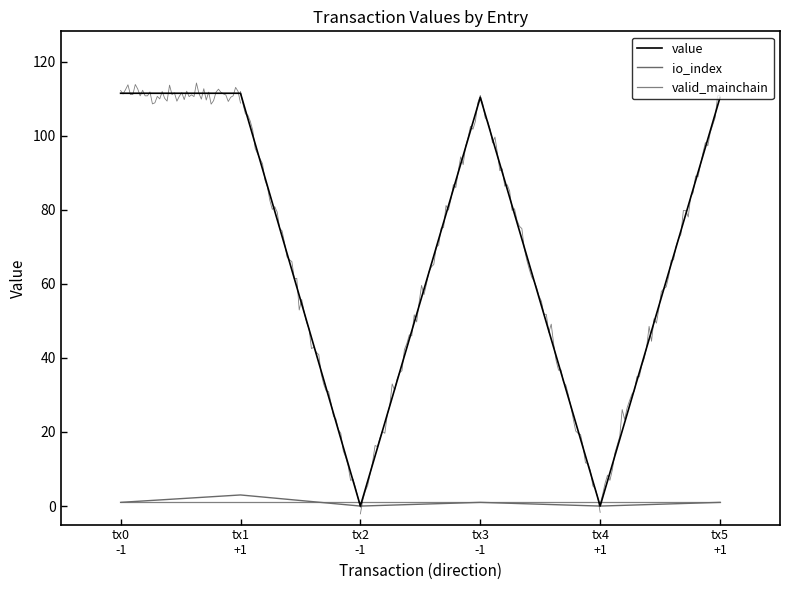

Is the value of valid_mainchain at tx0
-1 greater than the value of io_index at tx4
+1?

Yes